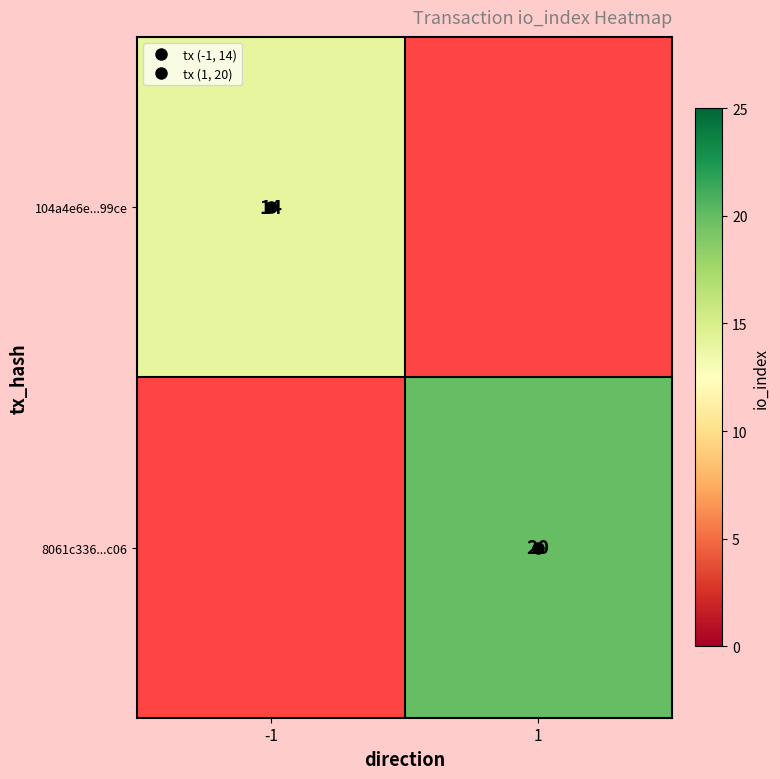

Where is 104a4e6e...99ce nearest to the value 14?

-1